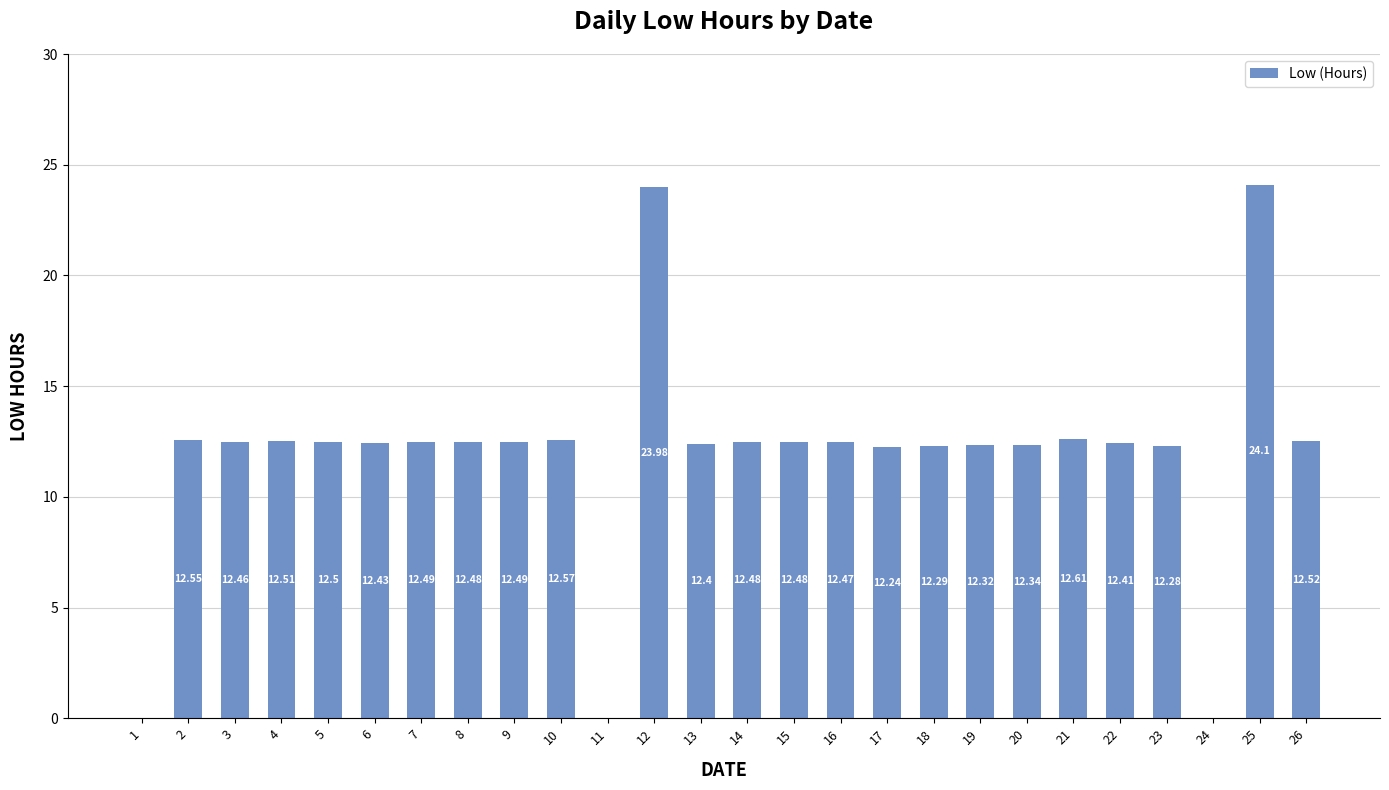

What is the ratio of the value at 26 to the value at 23?

1.0